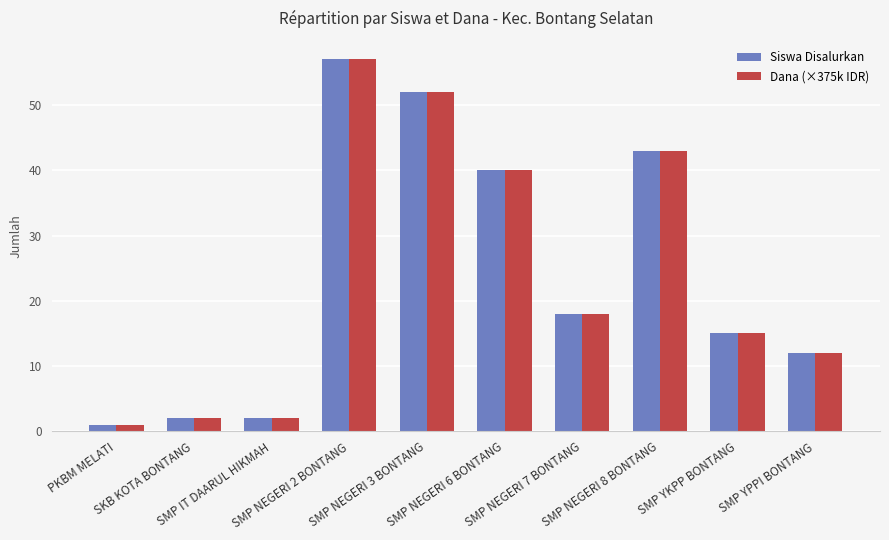

Reading left to right, what are all the values shown in this chart?

Siswa Disalurkan: PKBM MELATI=1	SKB KOTA BONTANG=2	SMP IT DAARUL HIKMAH=2	SMP NEGERI 2 BONTANG=57	SMP NEGERI 3 BONTANG=52	SMP NEGERI 6 BONTANG=40	SMP NEGERI 7 BONTANG=18	SMP NEGERI 8 BONTANG=43	SMP YKPP BONTANG=15	SMP YPPI BONTANG=12
Dana (×375k IDR): PKBM MELATI=1	SKB KOTA BONTANG=2	SMP IT DAARUL HIKMAH=2	SMP NEGERI 2 BONTANG=57	SMP NEGERI 3 BONTANG=52	SMP NEGERI 6 BONTANG=40	SMP NEGERI 7 BONTANG=18	SMP NEGERI 8 BONTANG=43	SMP YKPP BONTANG=15	SMP YPPI BONTANG=12